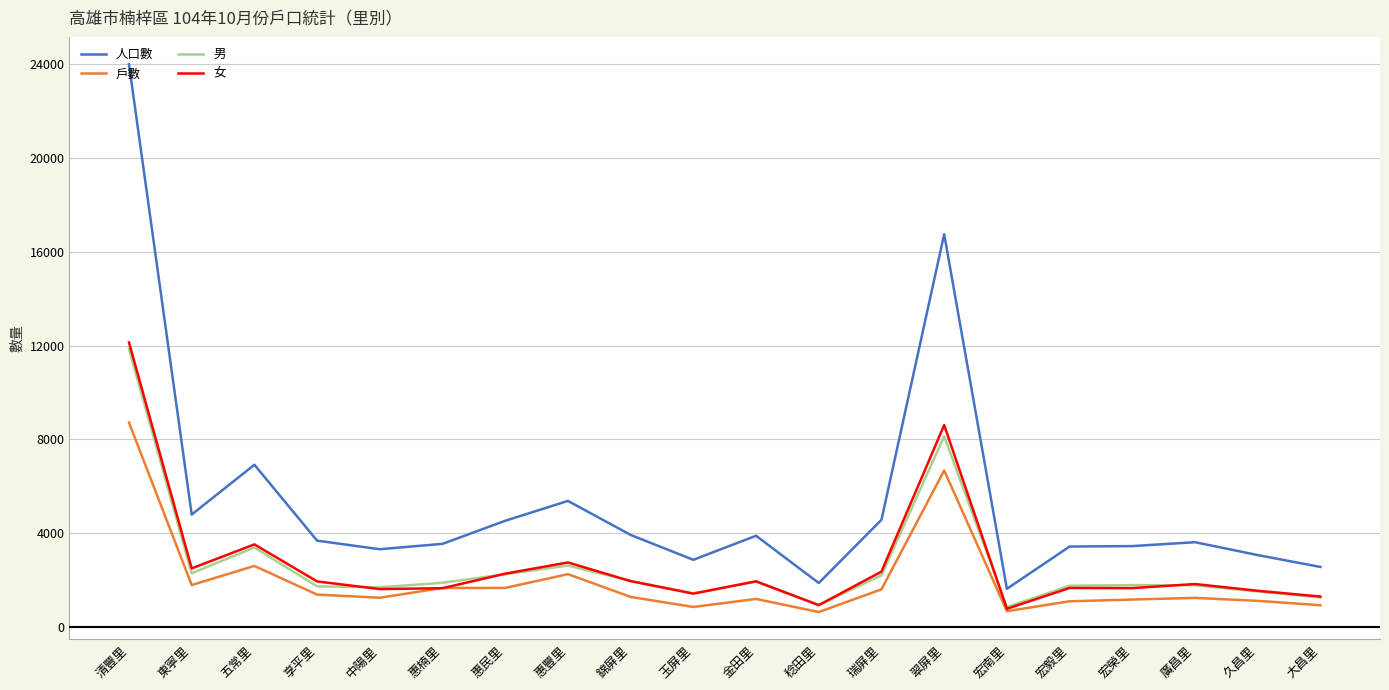

What are all the series names shown in the legend?

人口數, 戶數, 男, 女